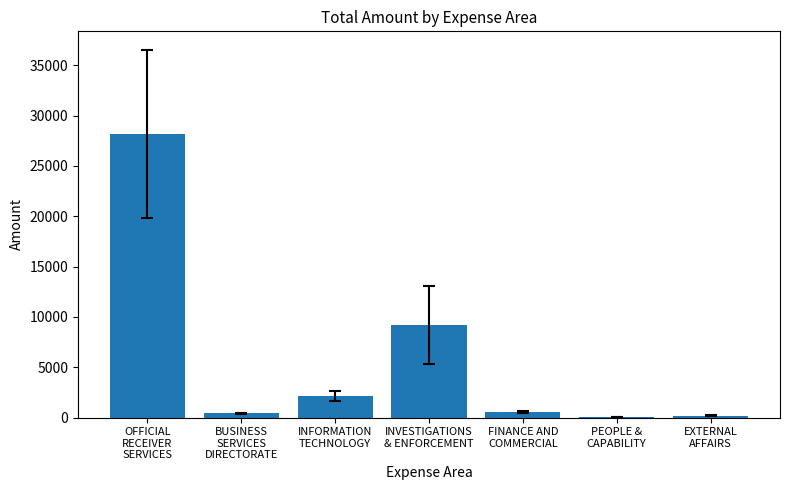

What is the maximum value shown in the chart?

28180.0